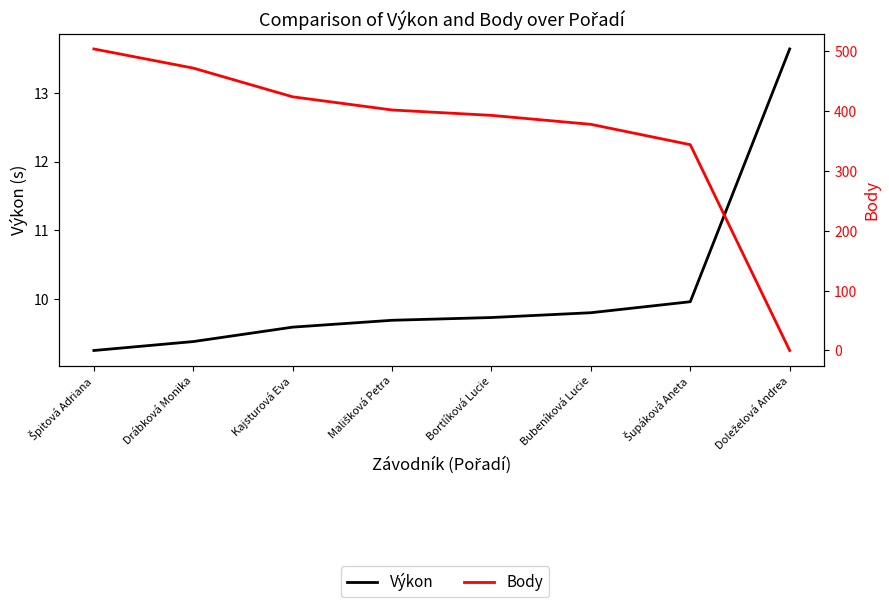

What is the approximate value of Body at Šupáková Aneta?

344.0